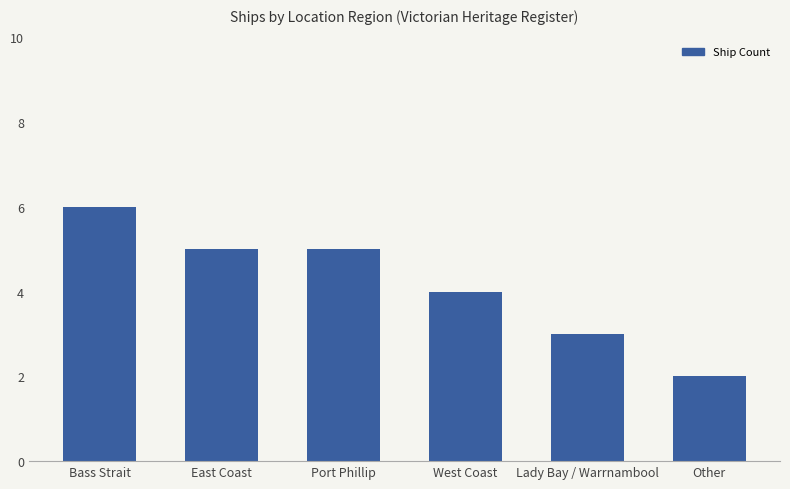

Between East Coast and Other, which is larger?

East Coast